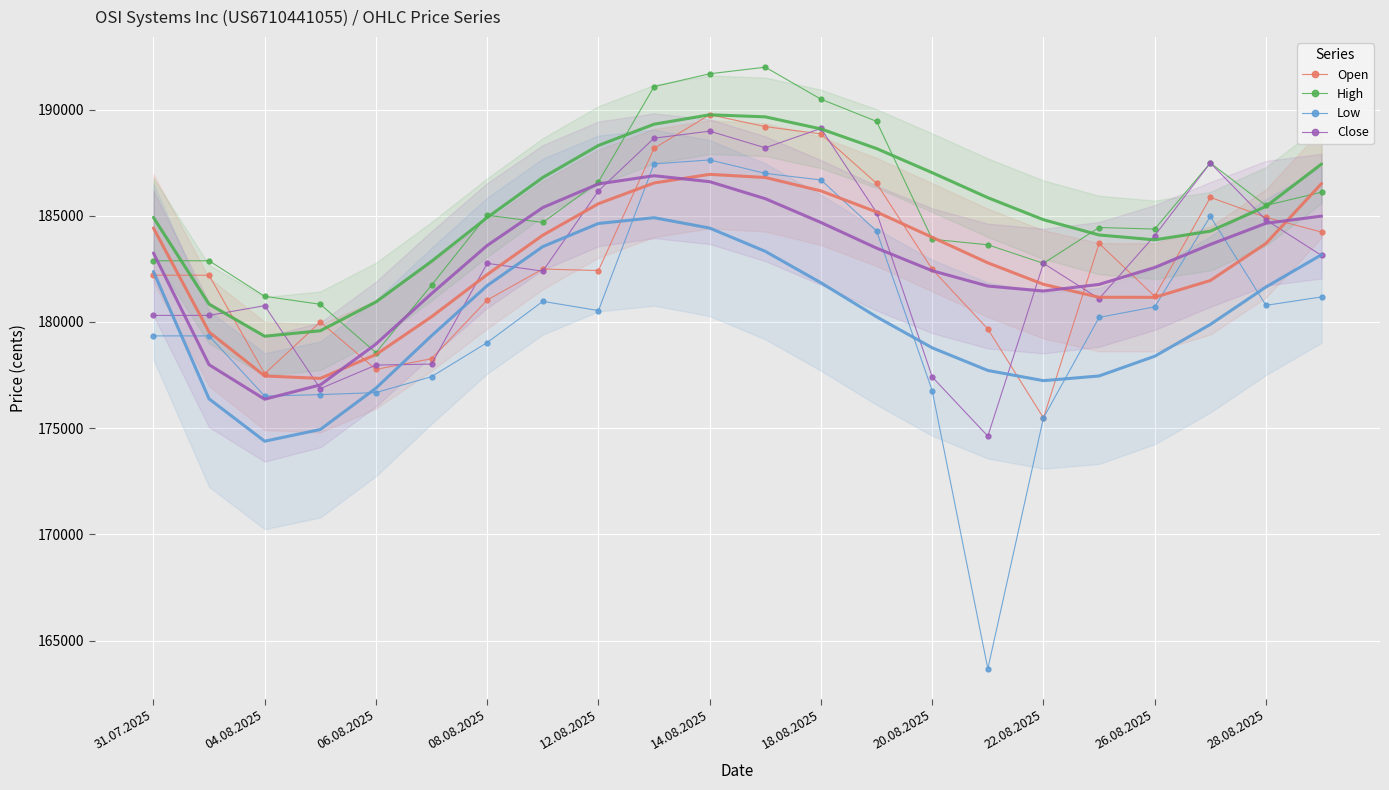

True or false: High and Low intersect in this chart.

False